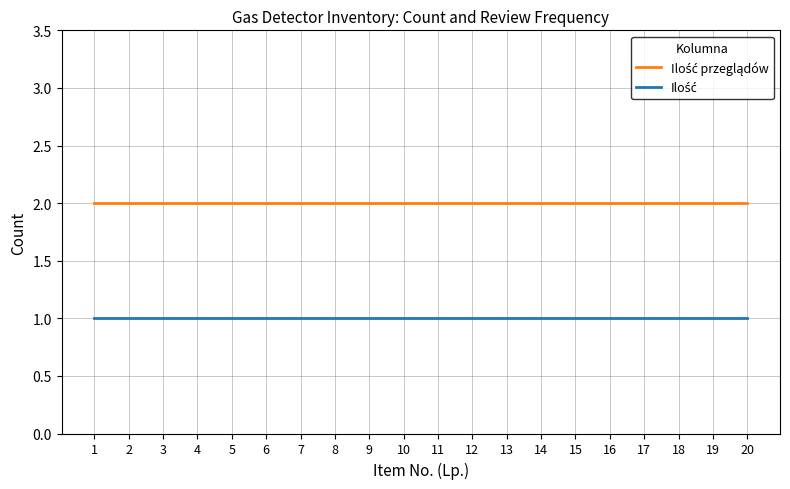

What is the total value across all series at 10?

3